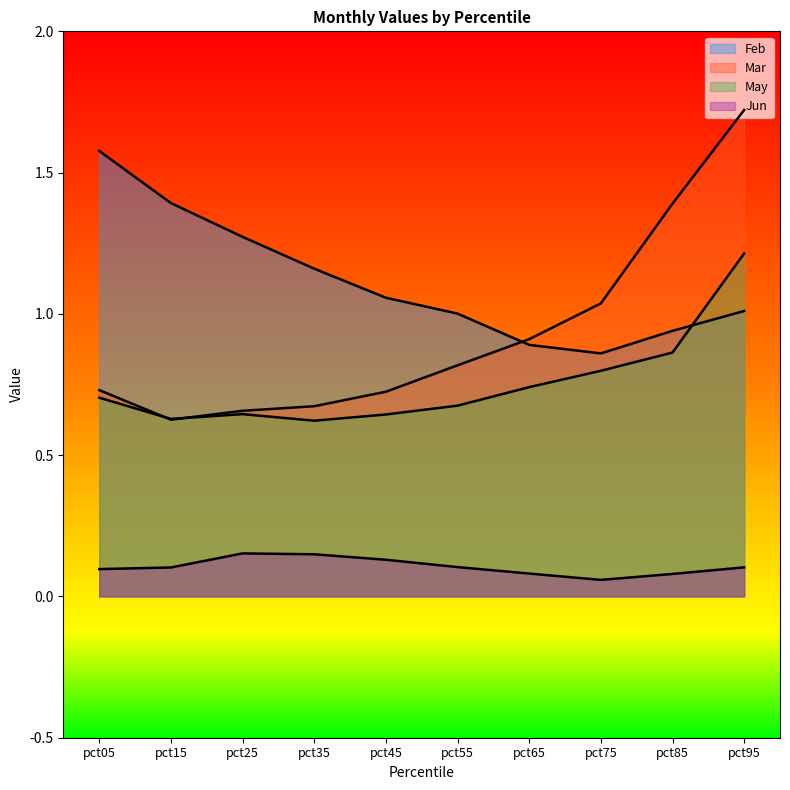

List the series in order of their peak value, highest first.

Mar, Feb, May, Jun